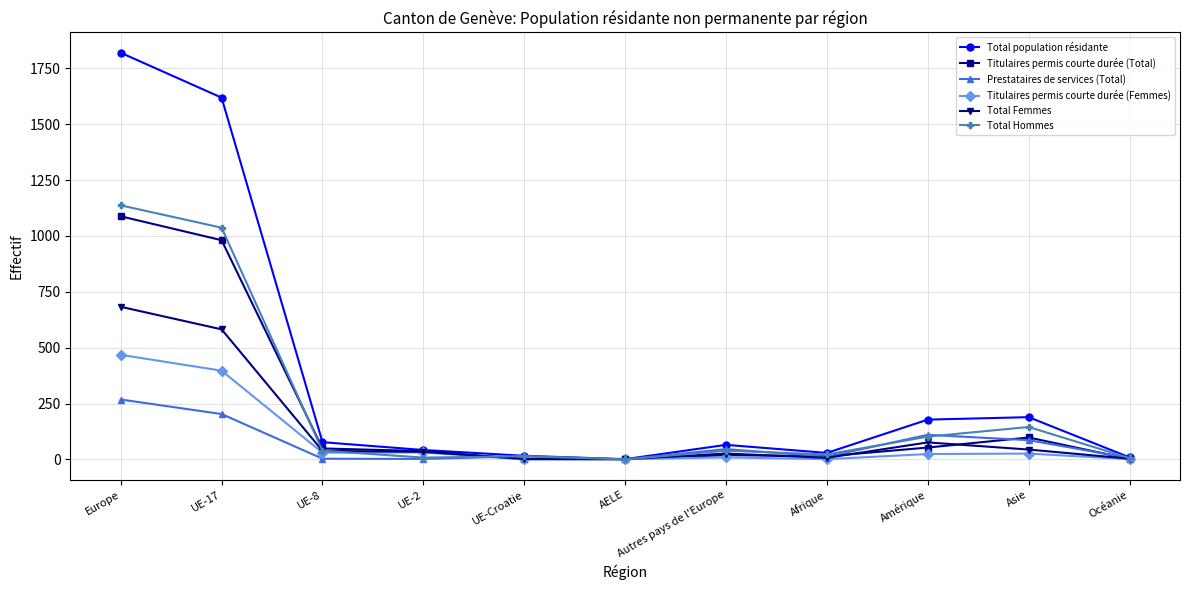

How many series are shown in this chart?

6